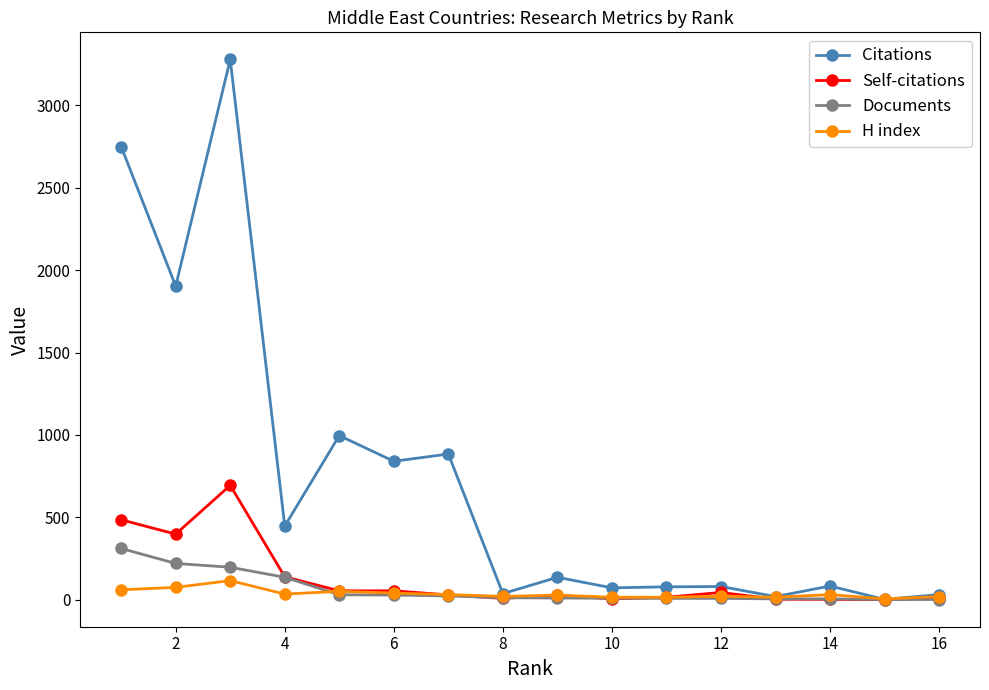

Does the chart display data point markers on the line(s)?

Yes